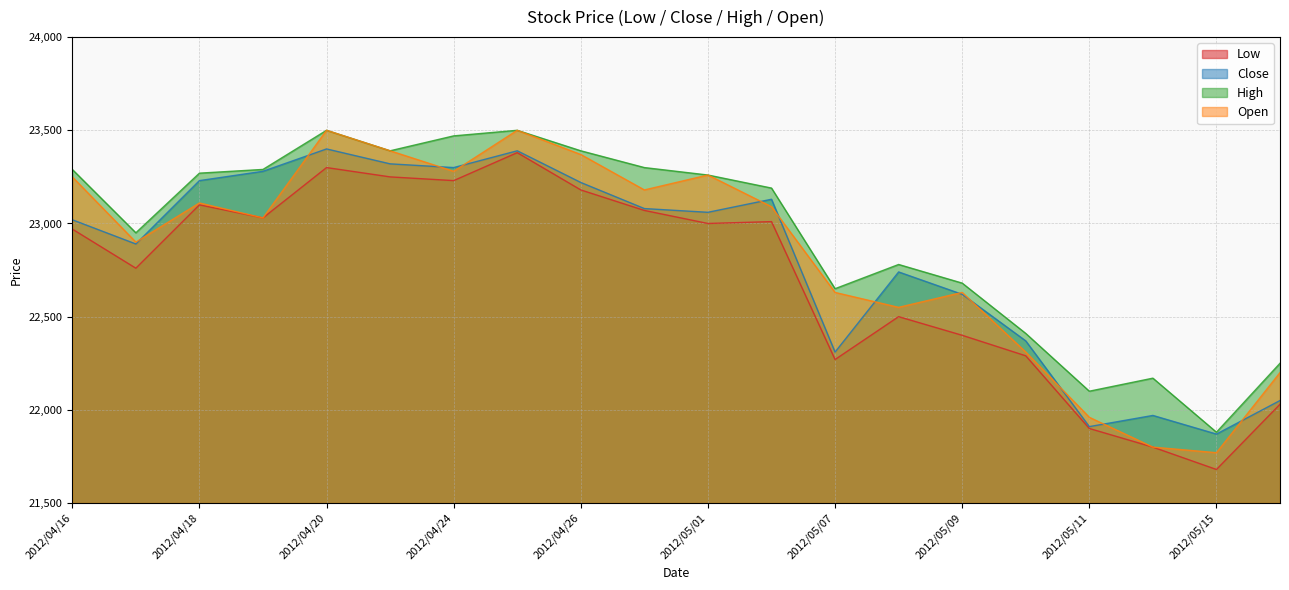

True or false: Open and High intersect in this chart.

False